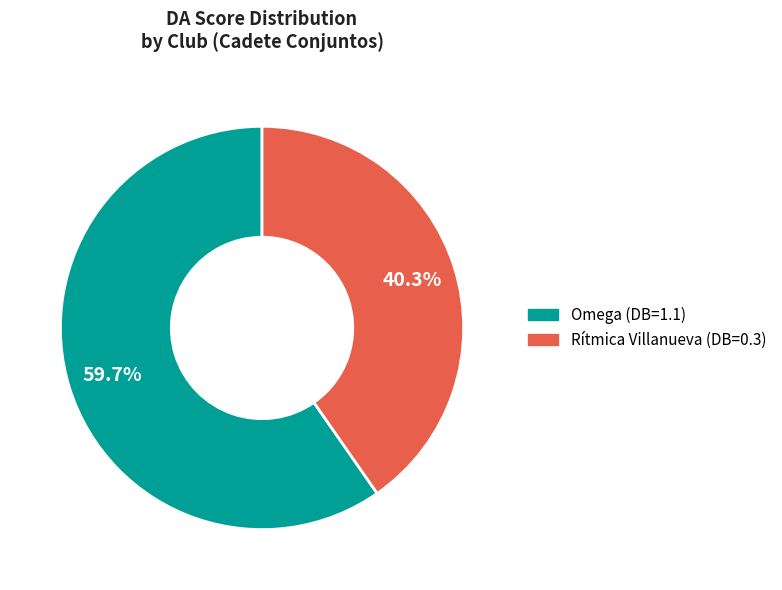

Rank the categories by value from highest to lowest.

Omega (DB=1.1), Rítmica Villanueva (DB=0.3)